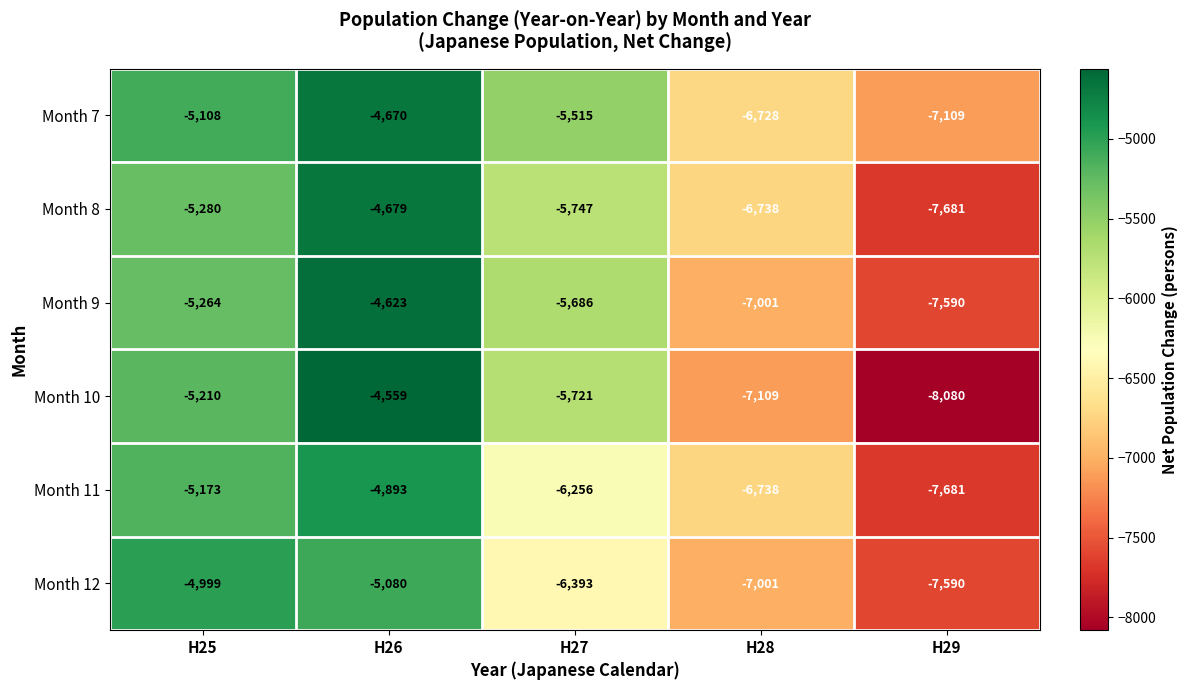

At which label is Month 12 closest to -6294?

H27